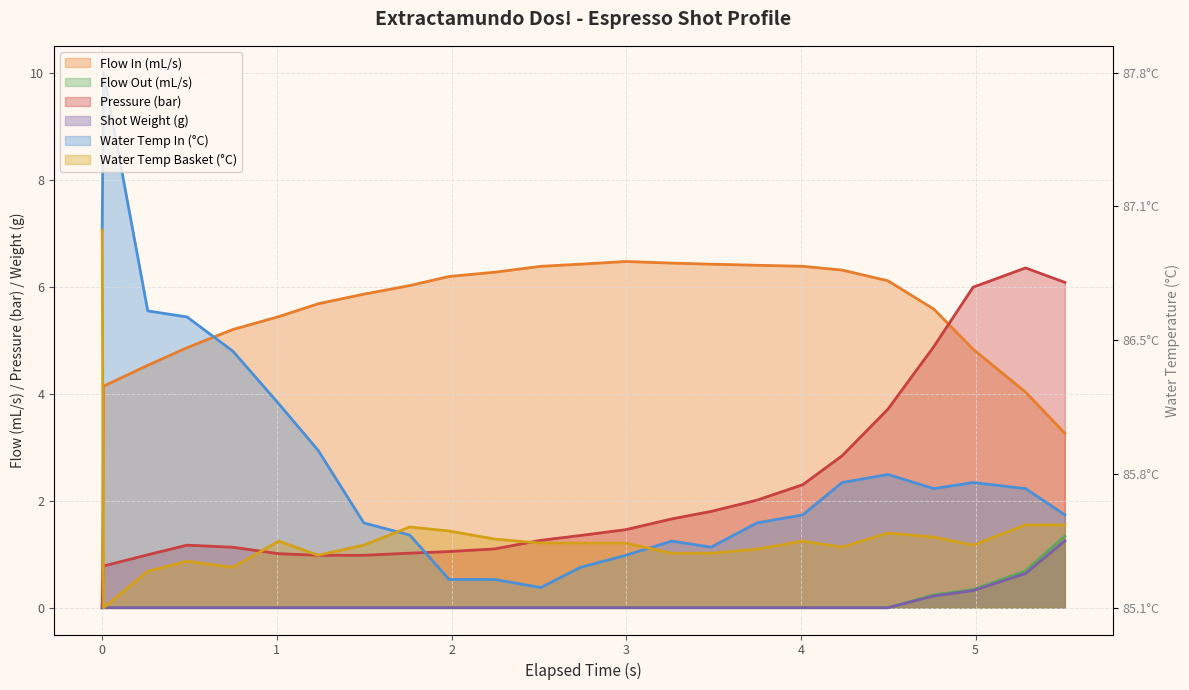

List the series in order of their peak value, lowest first.

current_total_shot_weight, flow_out, pressure, flow_in, water_temperature_basket, water_temperature_in